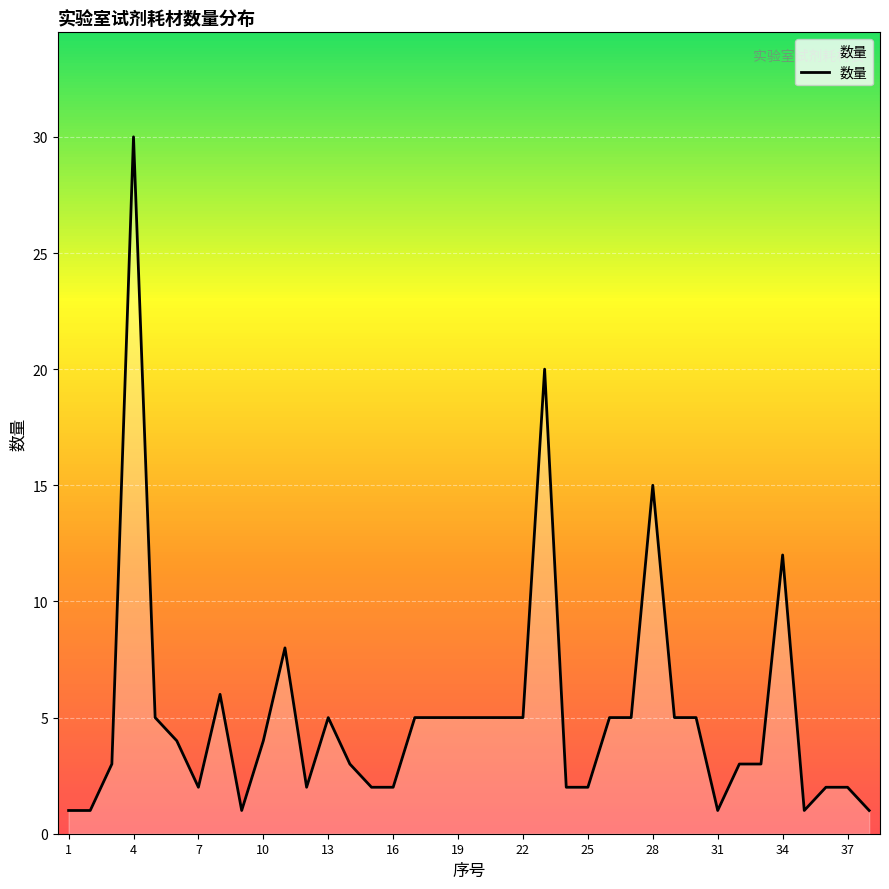

What is the difference between the maximum and minimum values?

29